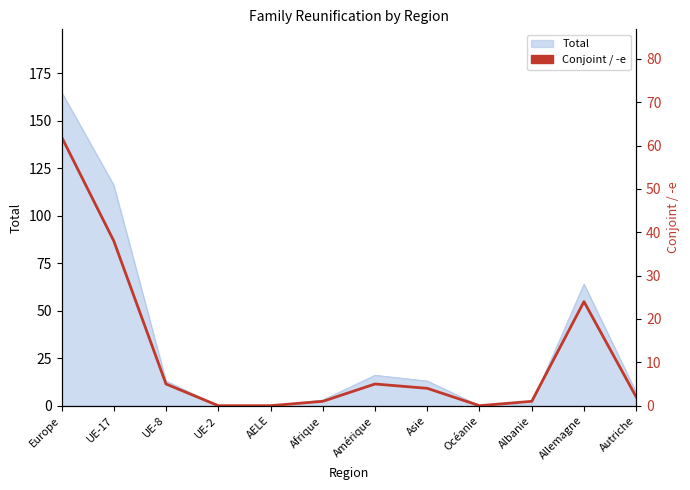

Where is the first local maximum?

Amérique